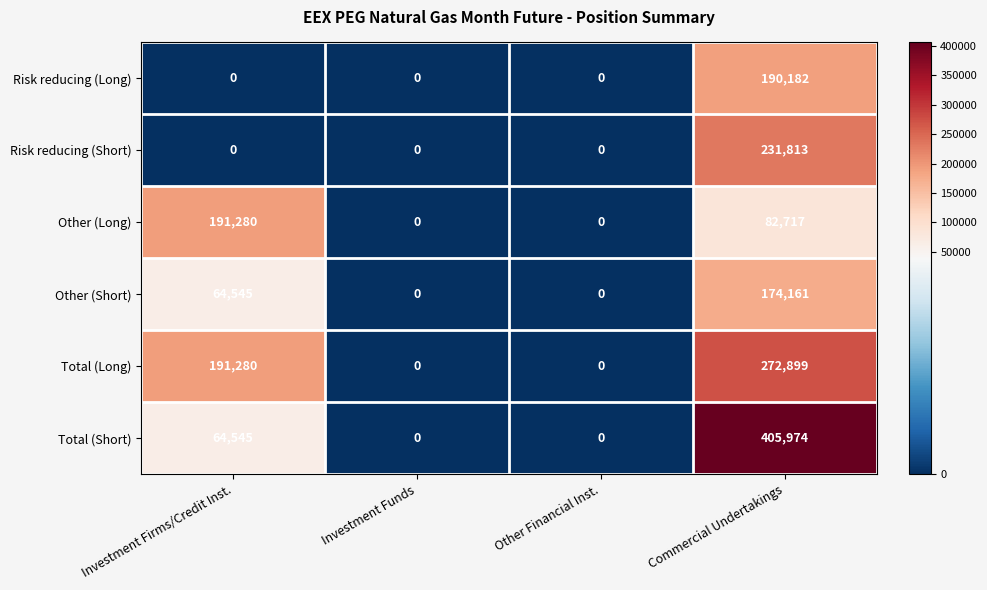

What is the average value of the Risk reducing (Long) series?

47546